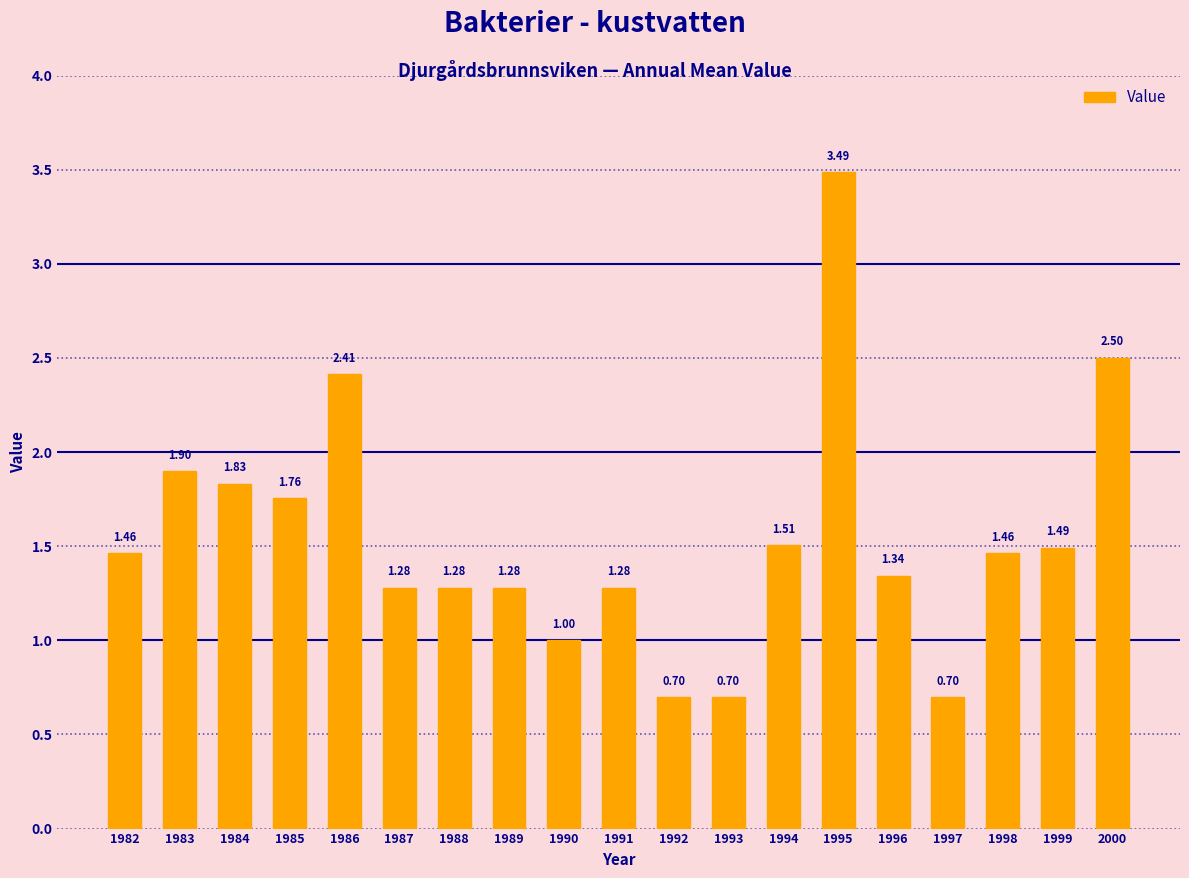

Between 1987 and 1995, which is larger?

1995